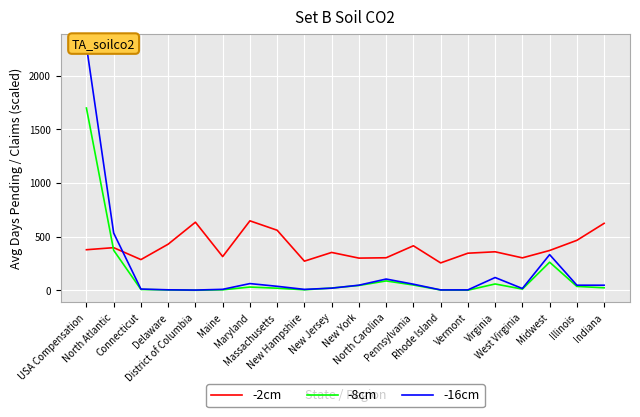

What position from the right is North Carolina?

9